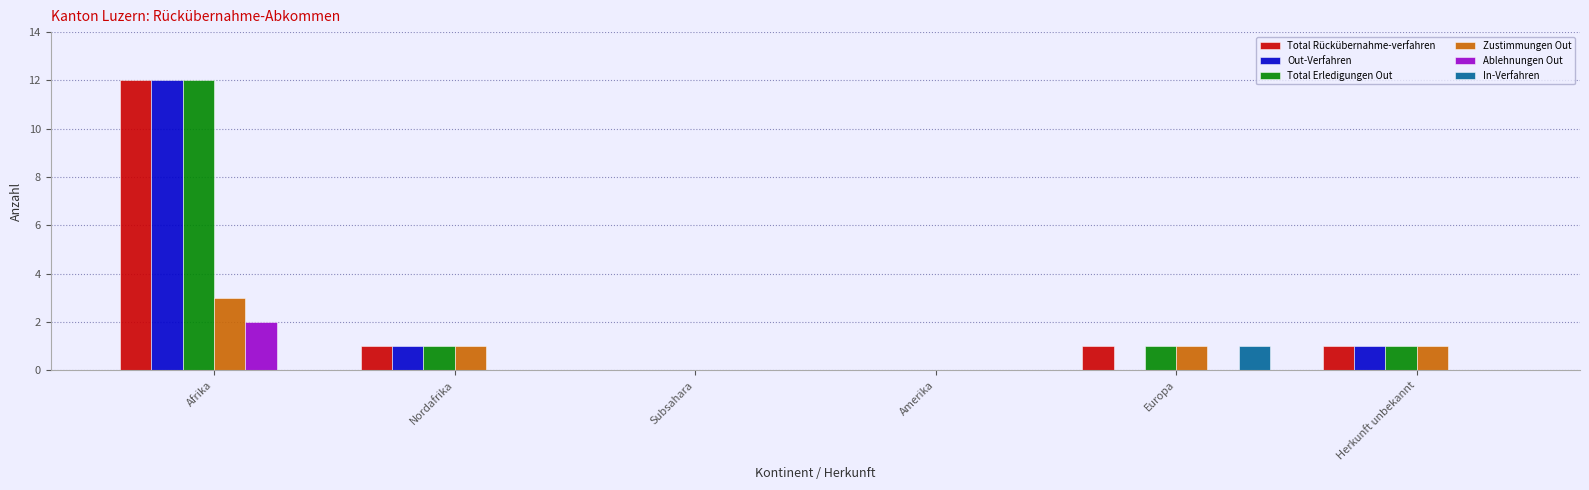

At which category does the chart reach its peak across all series?

Afrika